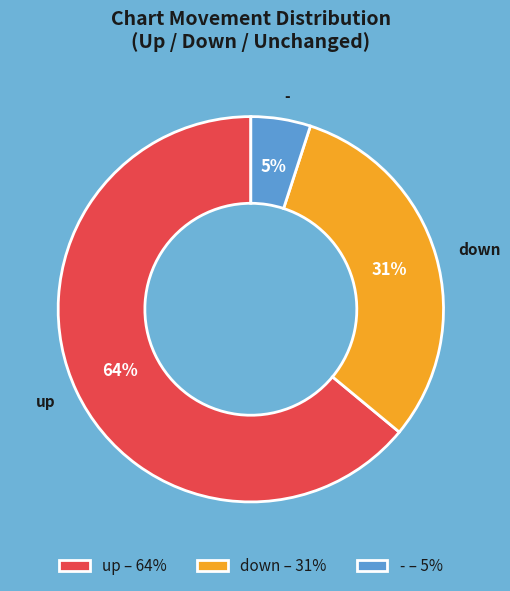

Between up and -, which is larger?

up